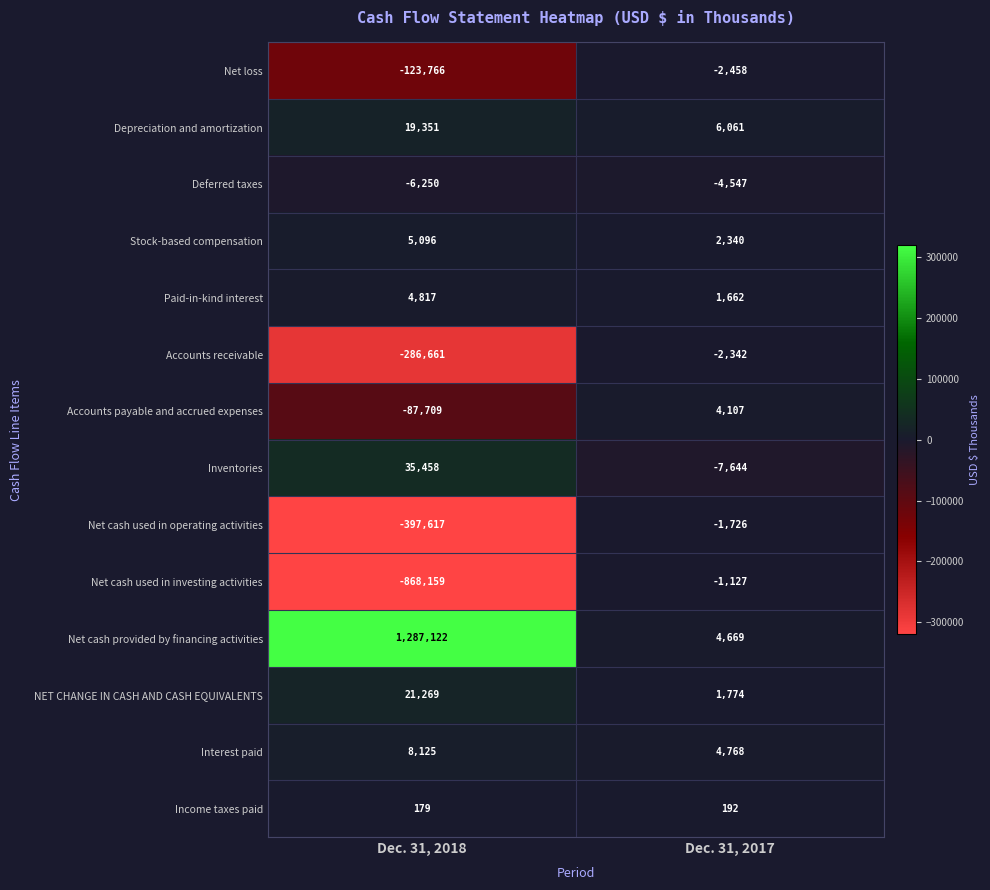

What is the difference between the highest and lowest values at Dec. 31, 2018?

2155281